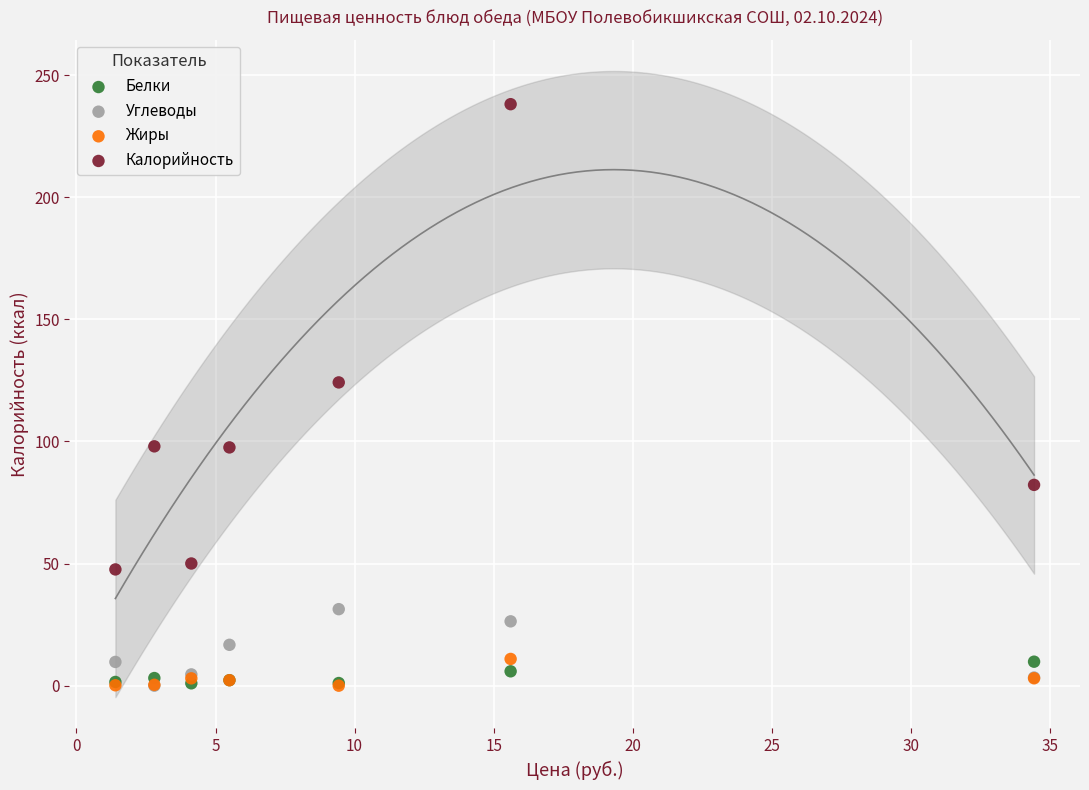

In the Калорийность series, what Y value is closest to 142?

124.2